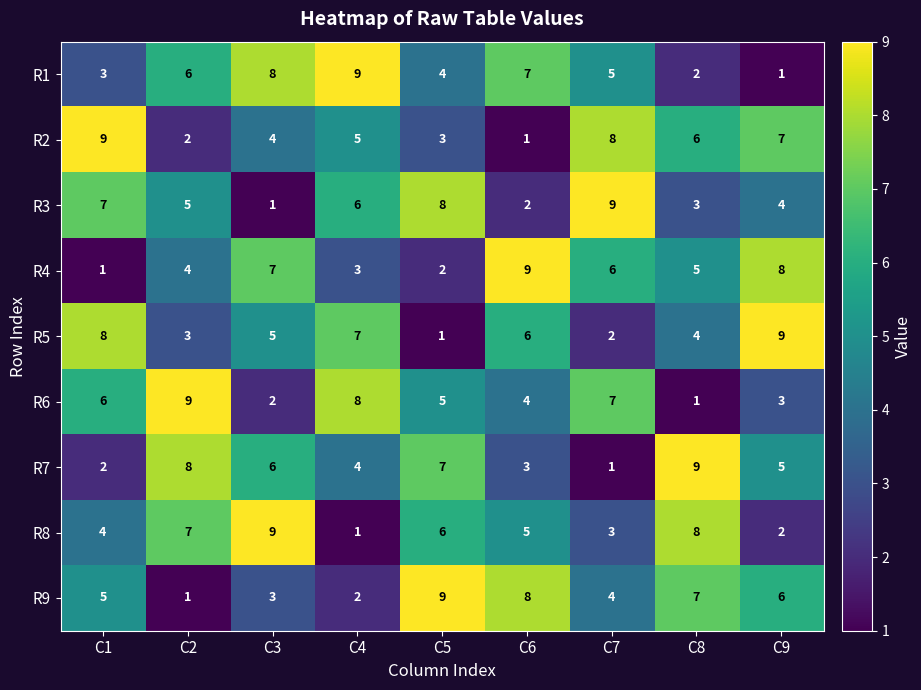

What is the maximum value shown in the chart?

9